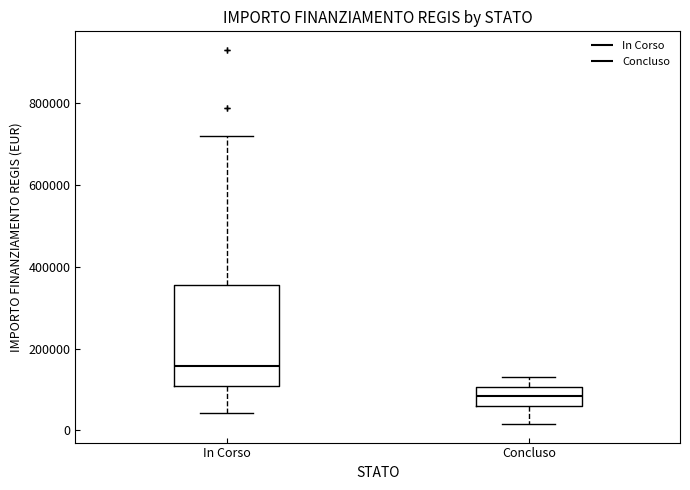

Reading left to right, read every box against the y-axis: the position of its median line, the range the box covers, and the ends of its whiskers. The values are not printed on the chart, so give them approximately, as read against the axis.

In Corso: median 160000, box 100000 to 360000, whiskers 40000 to 720000
Concluso: median 80000, box 60000 to 100000, whiskers 20000 to 140000